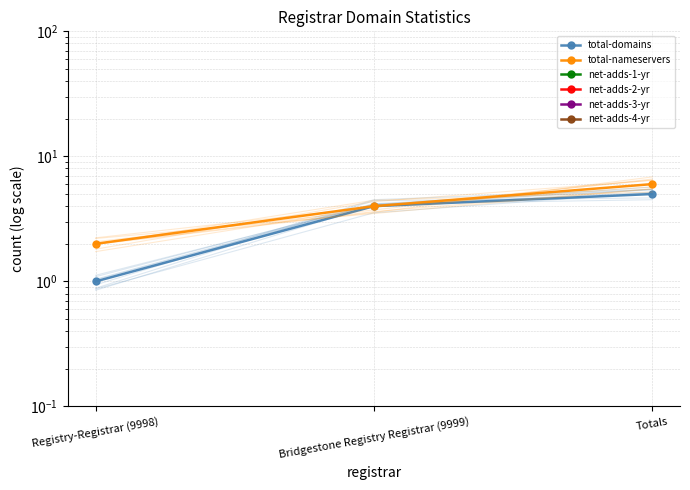

What is the spread (max minus min) of values at Totals?

6.0